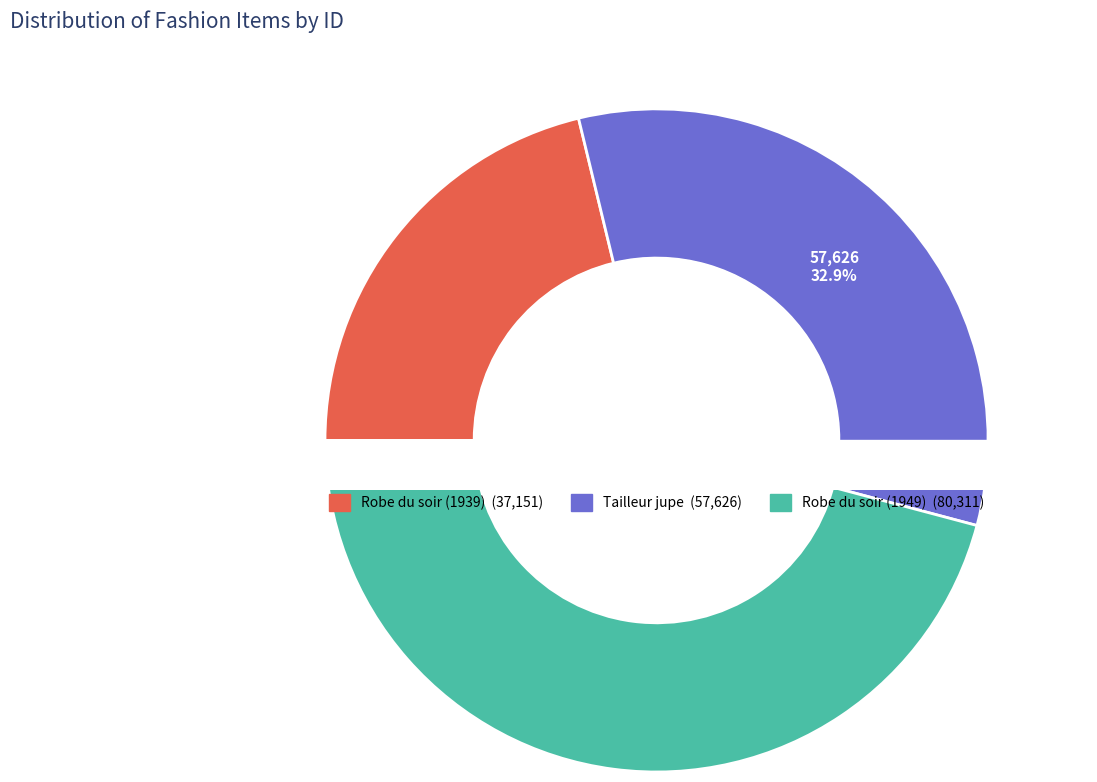

Is Tailleur jupe the majority of the pie?

No